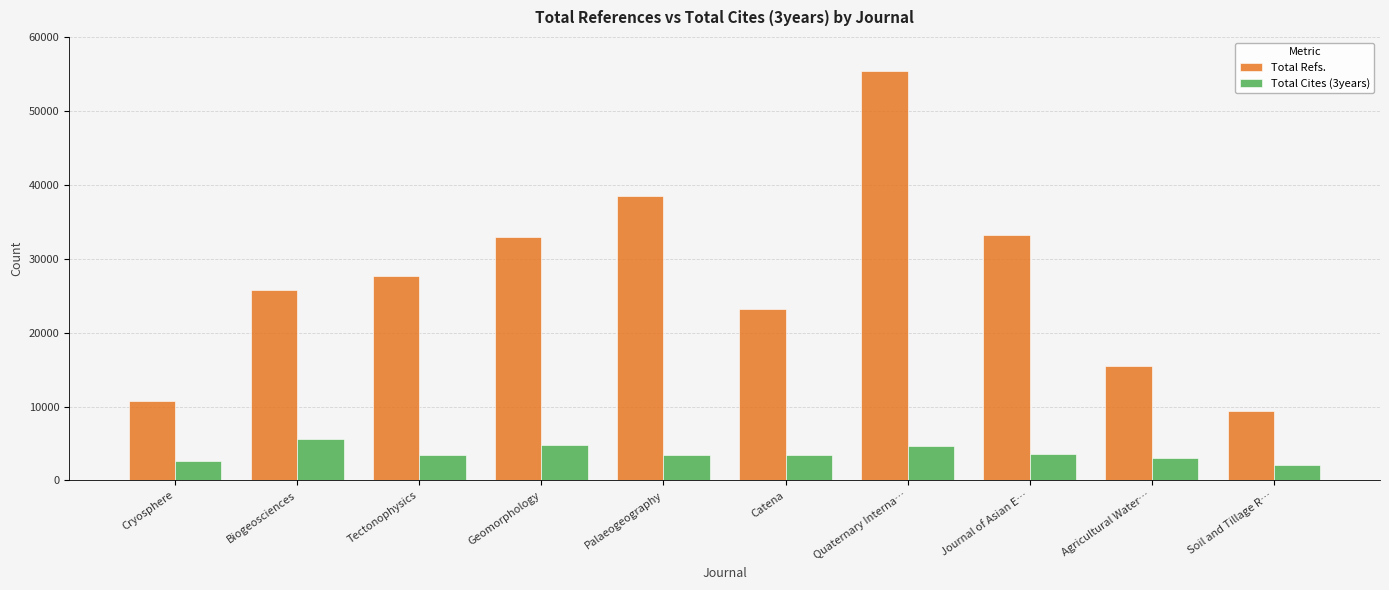

Rank the series at Quaternary Interna… from highest to lowest value.

Total Refs., Total Cites (3years)